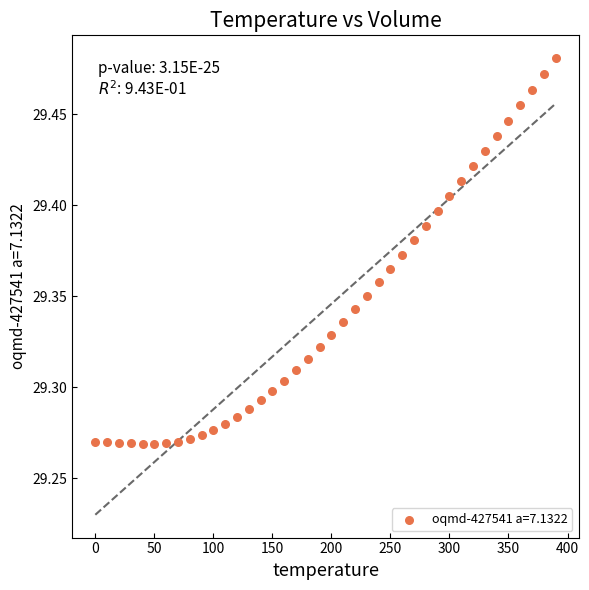

What is the range of X values (max minus min)?

390.0